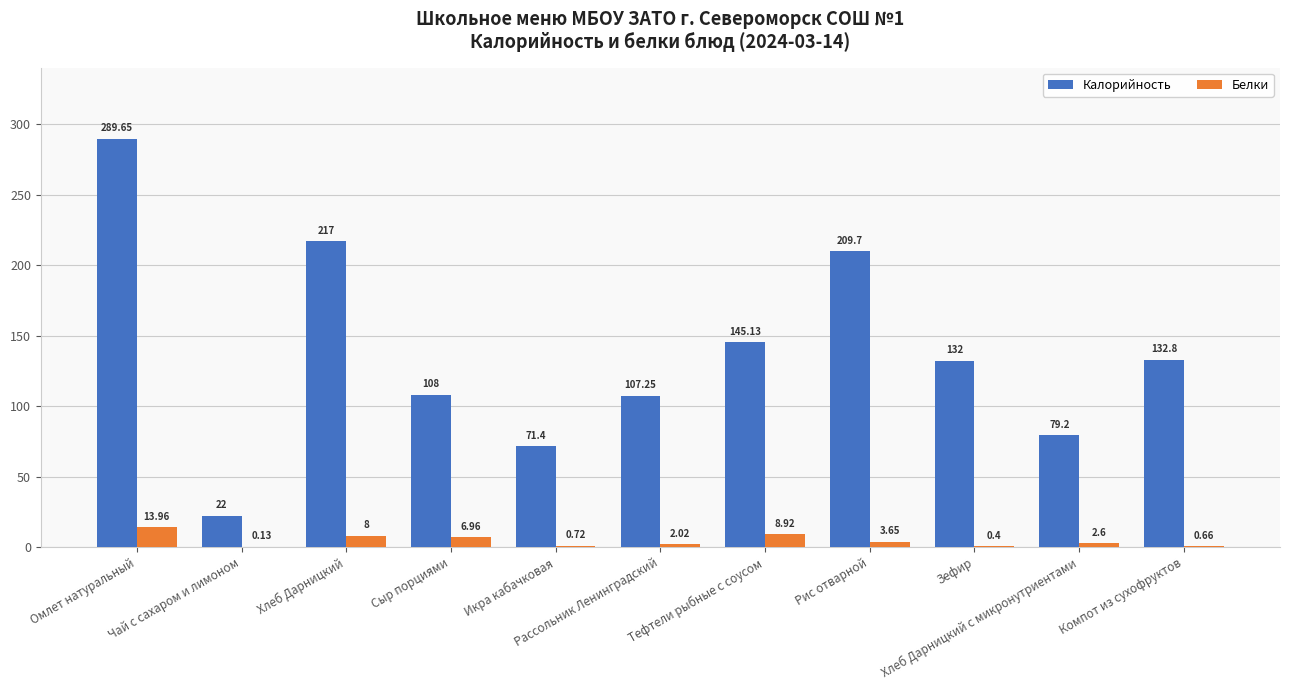

Which series has the largest total across all categories?

Калорийность